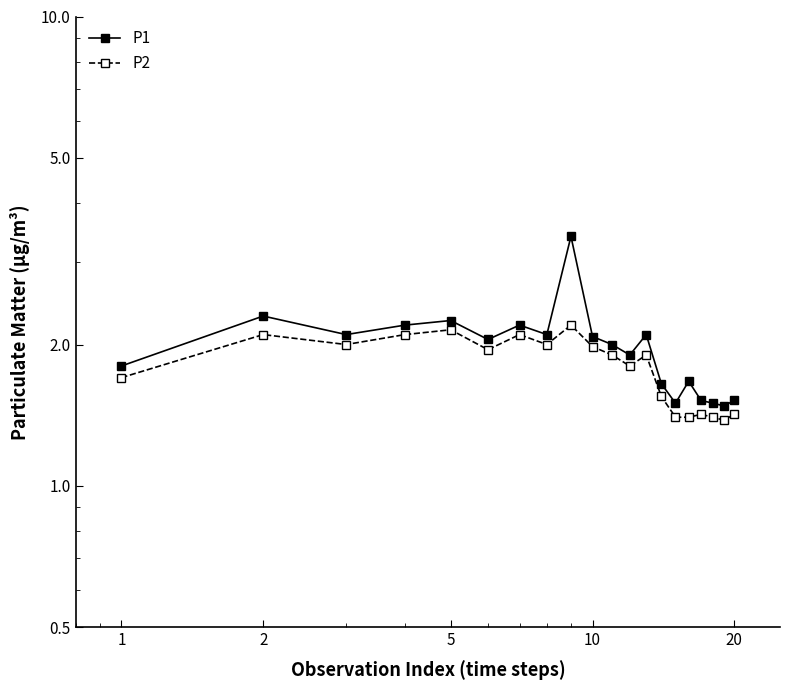

What are all the series names shown in the legend?

P1, P2